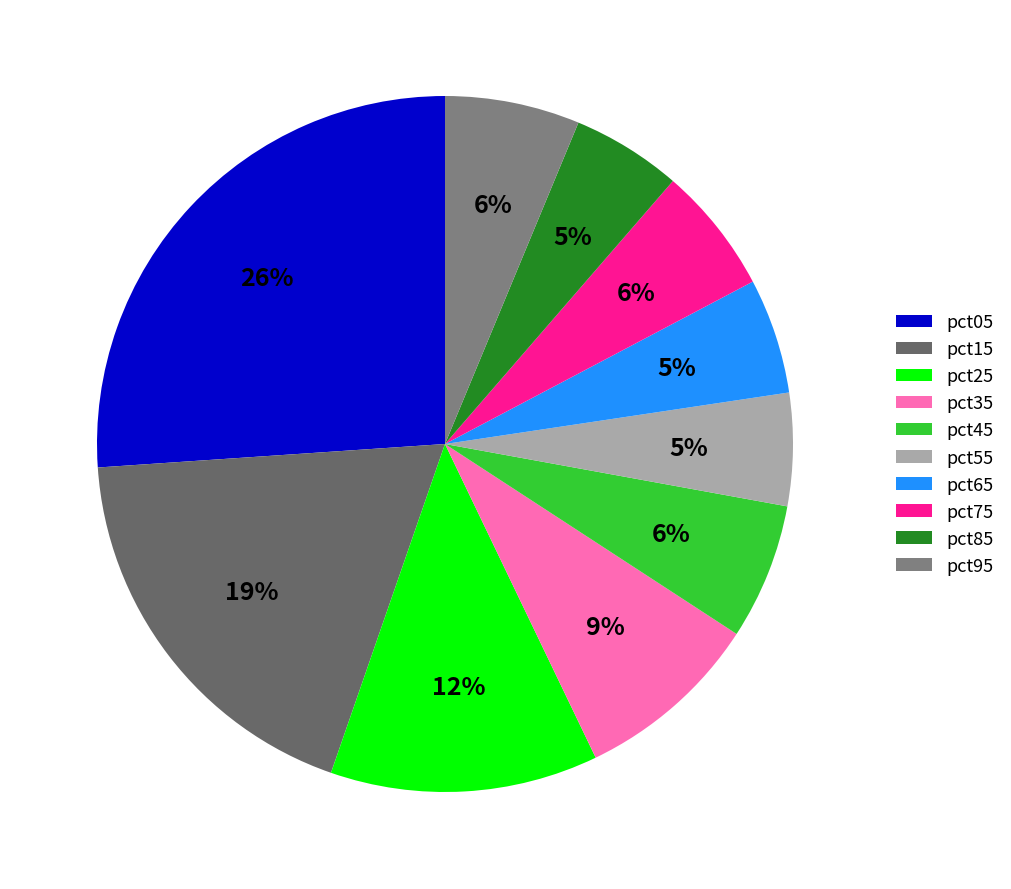

How many slices are in this pie chart?

10